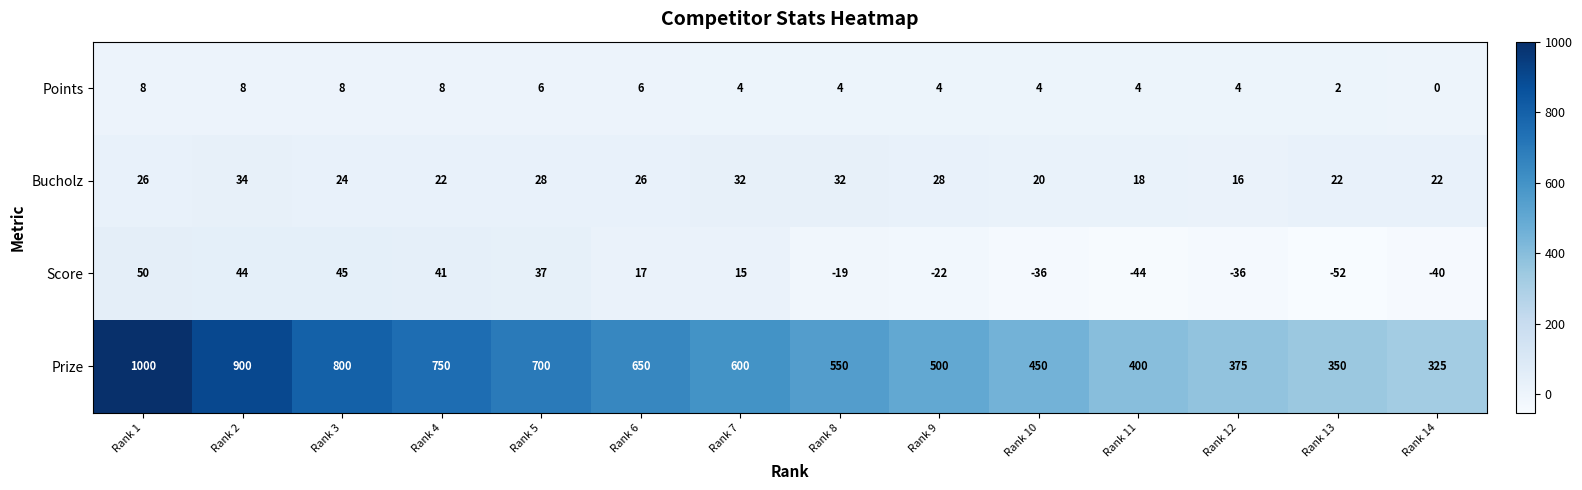

What is the difference between the Points values at Rank 11 and Rank 2?

4